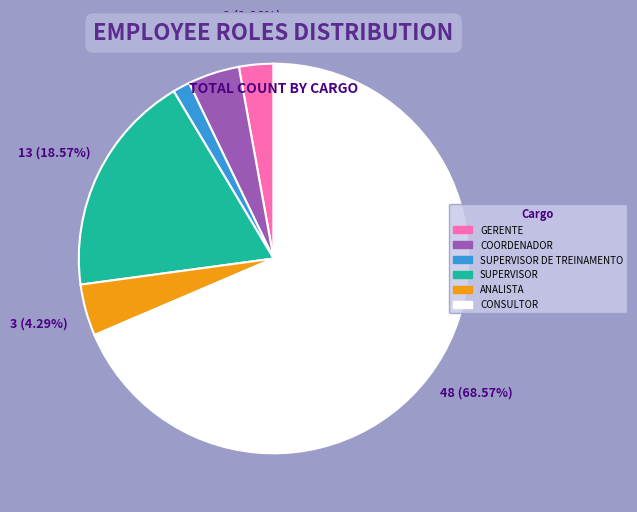

True or false: ANALISTA accounts for 19% of the total.

False